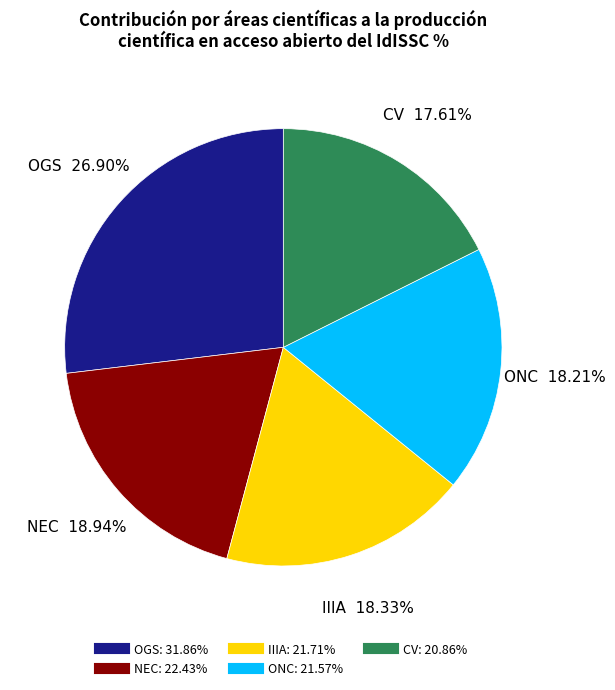

To the nearest percent, what percentage of the pie is OGS?

27%